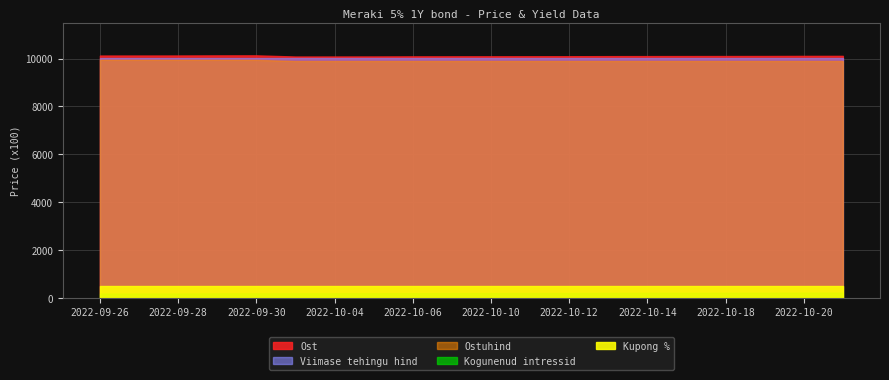

Count the number of data series in this chart.

5